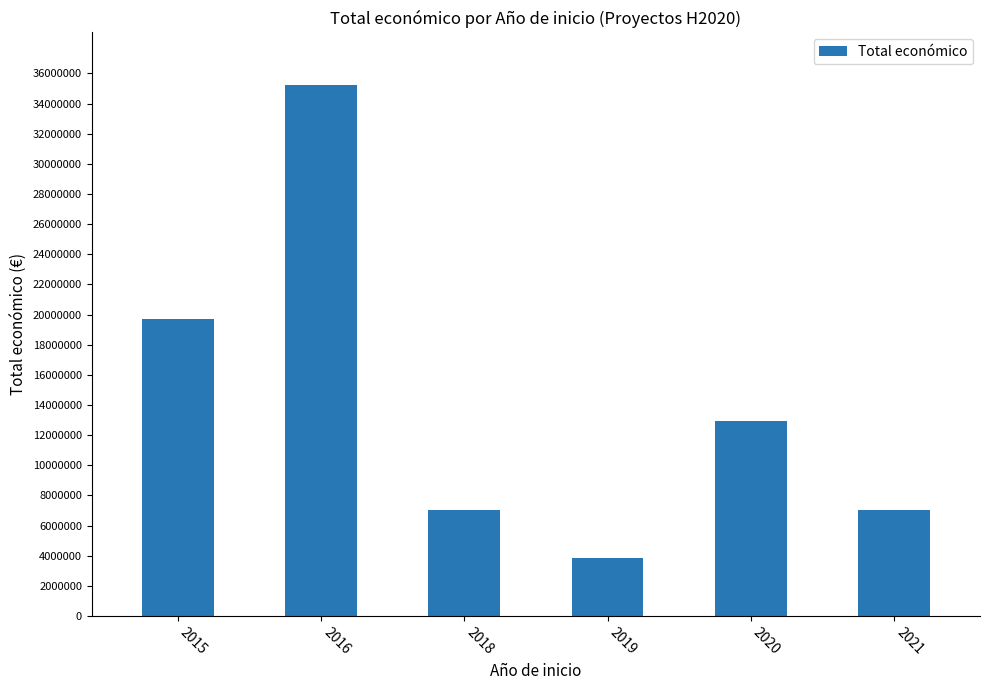

Does the chart contain stacked bars?

No